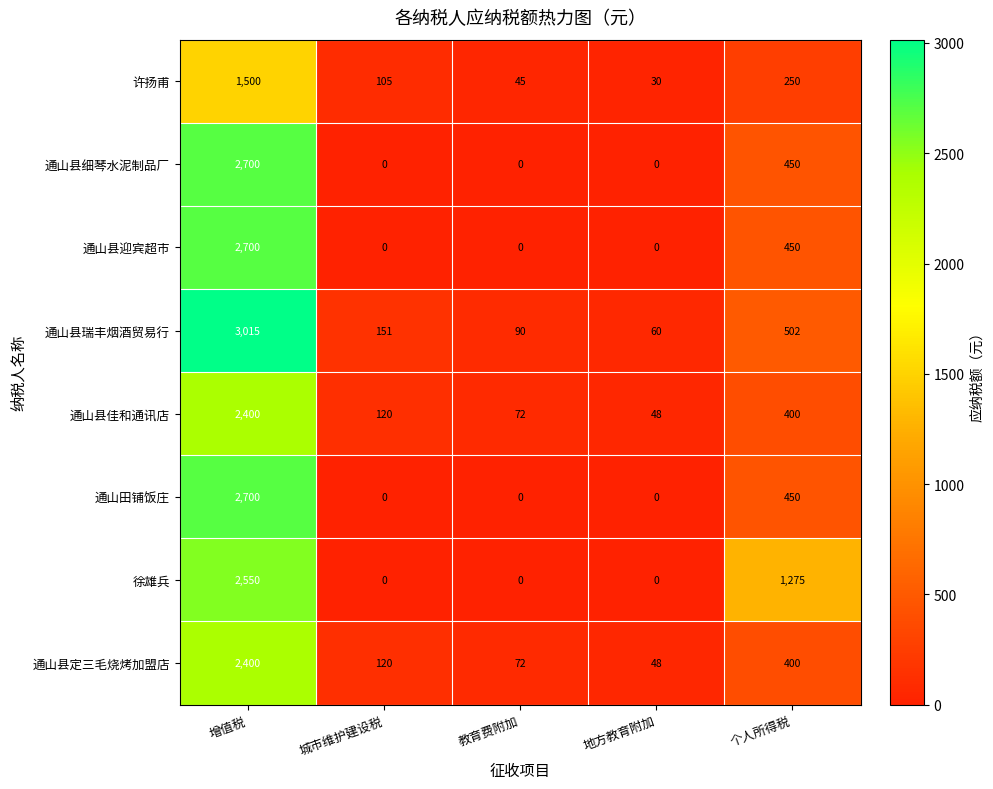

What is the difference between the maximum and minimum values in the 通山县瑞丰烟酒贸易行 series?

2955